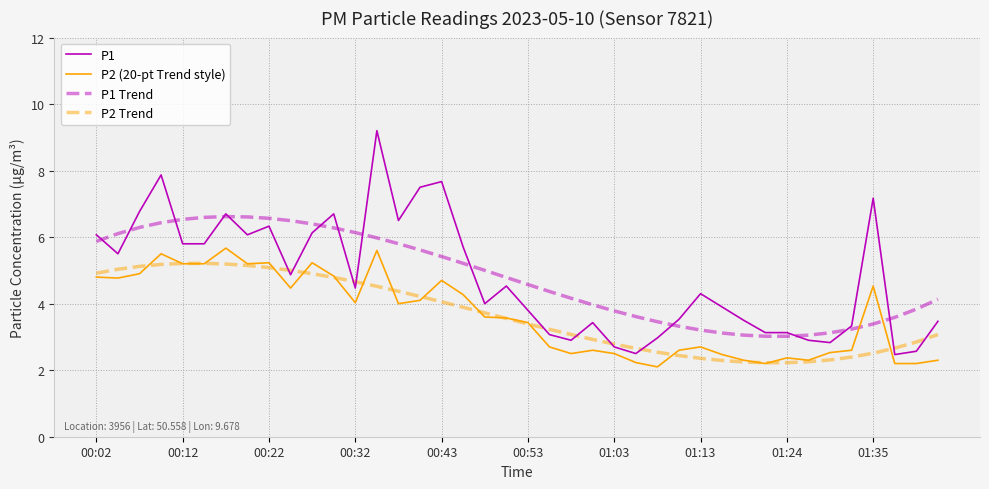

True or false: P1 Trend and P2 (20-pt Trend style) cross at least once.

True